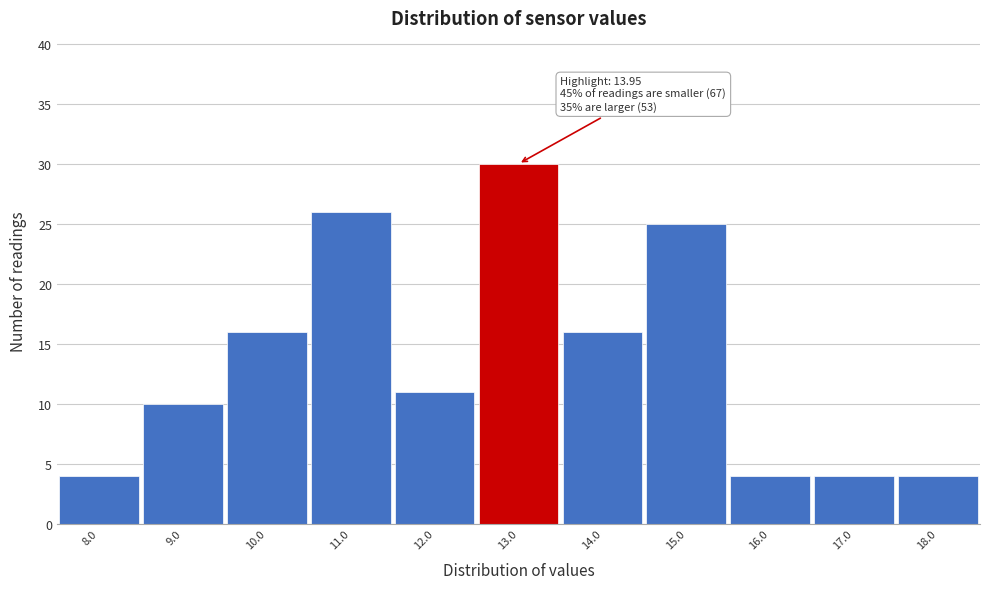

Reading left to right, what are all the values shown in this chart?

4	10	16	26	11	30	16	25	4	4	4